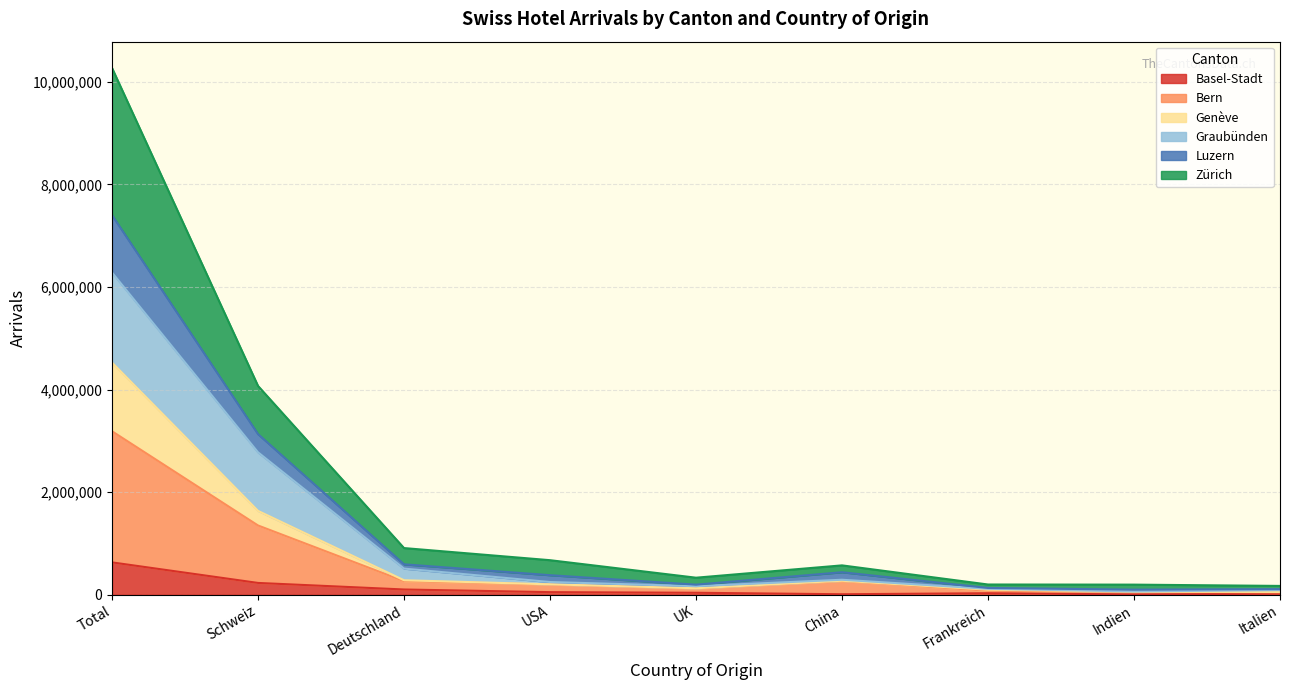

What is the highest value of the Basel-Stadt series?

630436